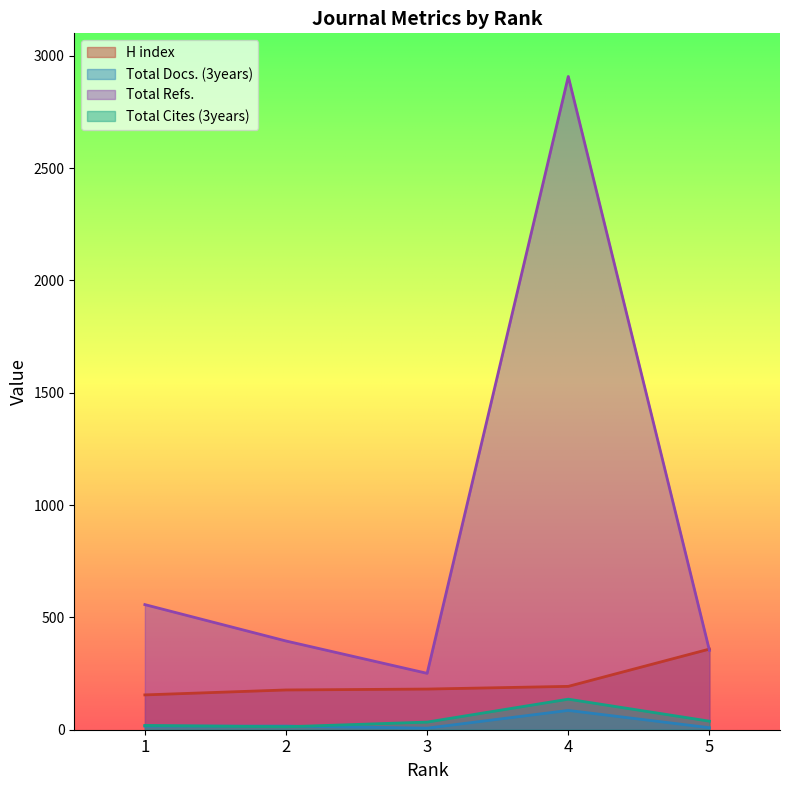

True or false: Total Docs. (3years) and Total Refs. cross at least once.

False